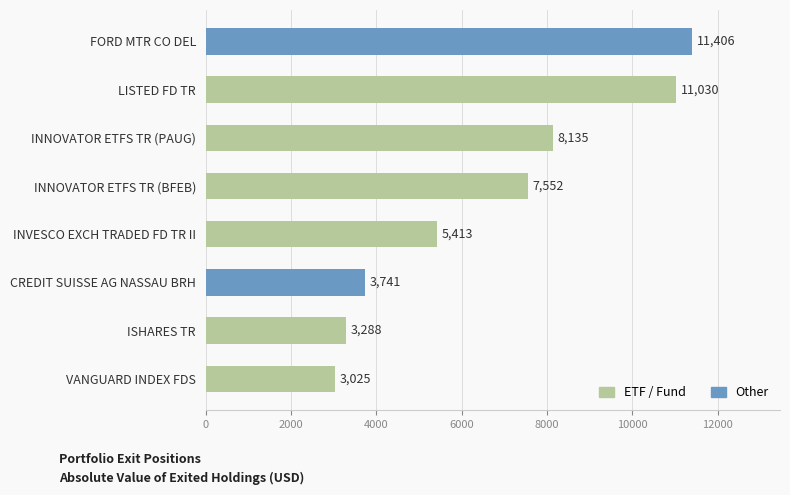

Count the number of data series in this chart.

1